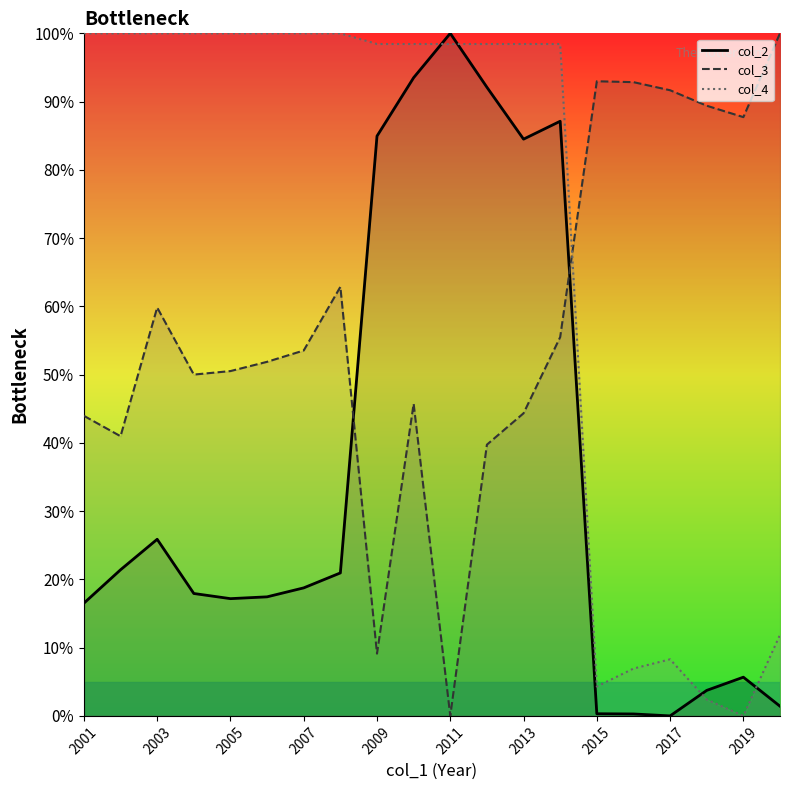

Count the number of categories in the chart.

20